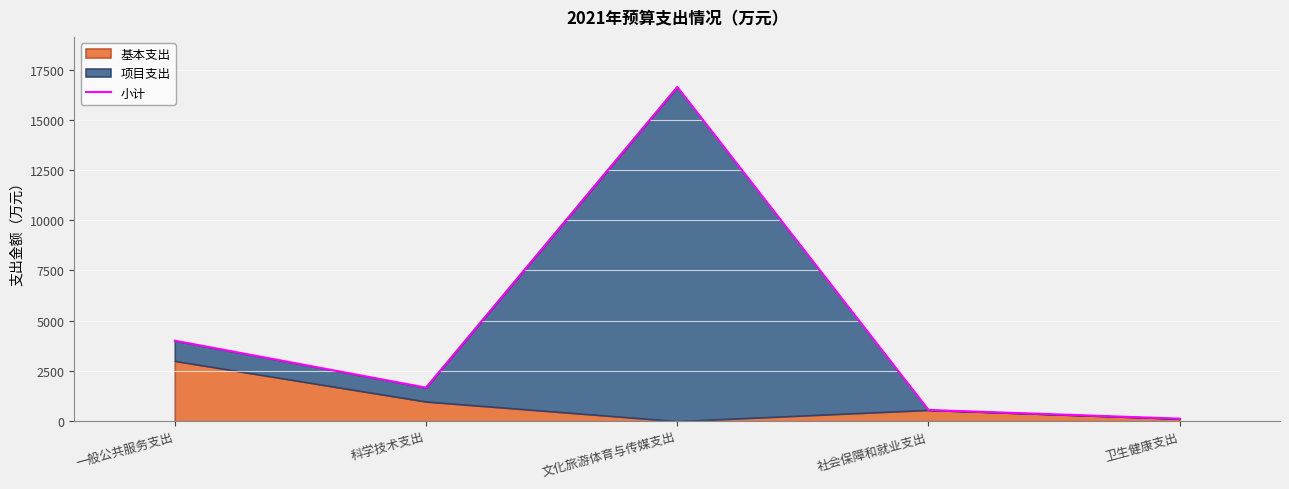

Which has a higher value, 一般公共服务支出 or 科学技术支出?

一般公共服务支出